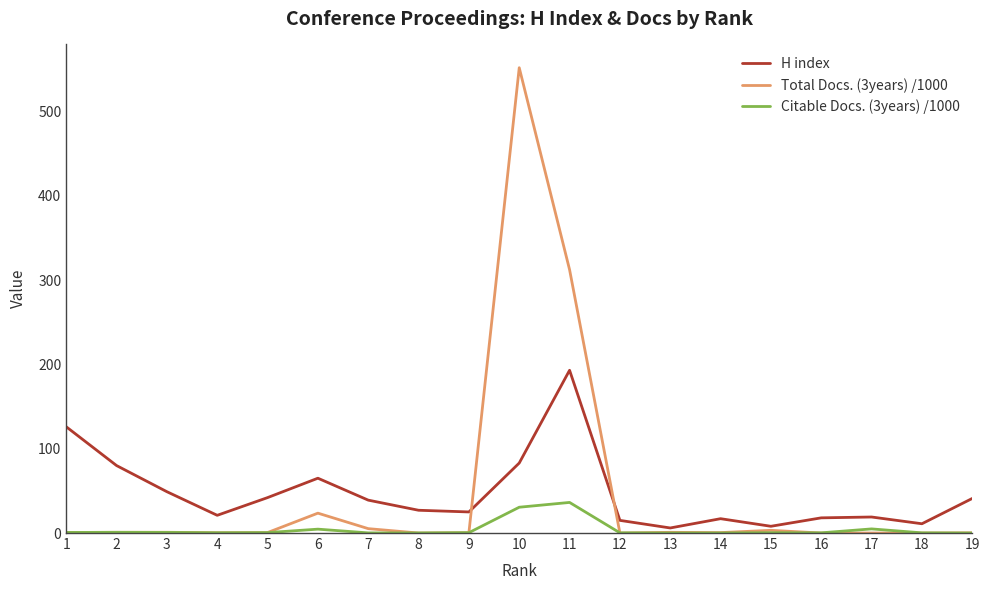

Rank the series by their maximum value, from highest to lowest.

Total Docs. (3years) /1000, H index, Citable Docs. (3years) /1000